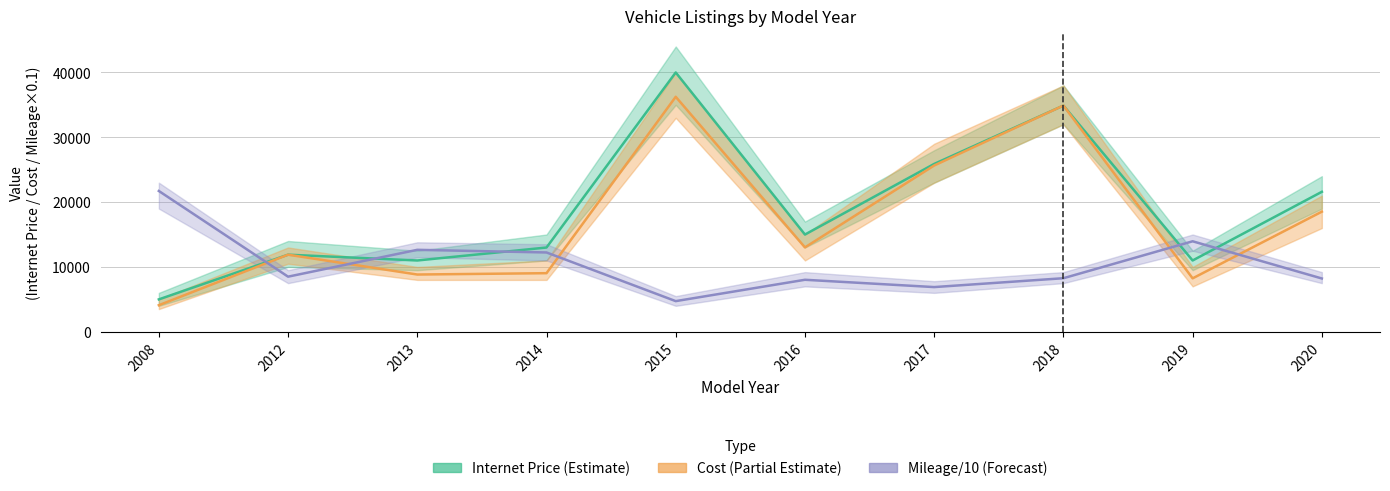

What is the difference between the Mileage (/10) values at 2017 and 2016?

1127.0